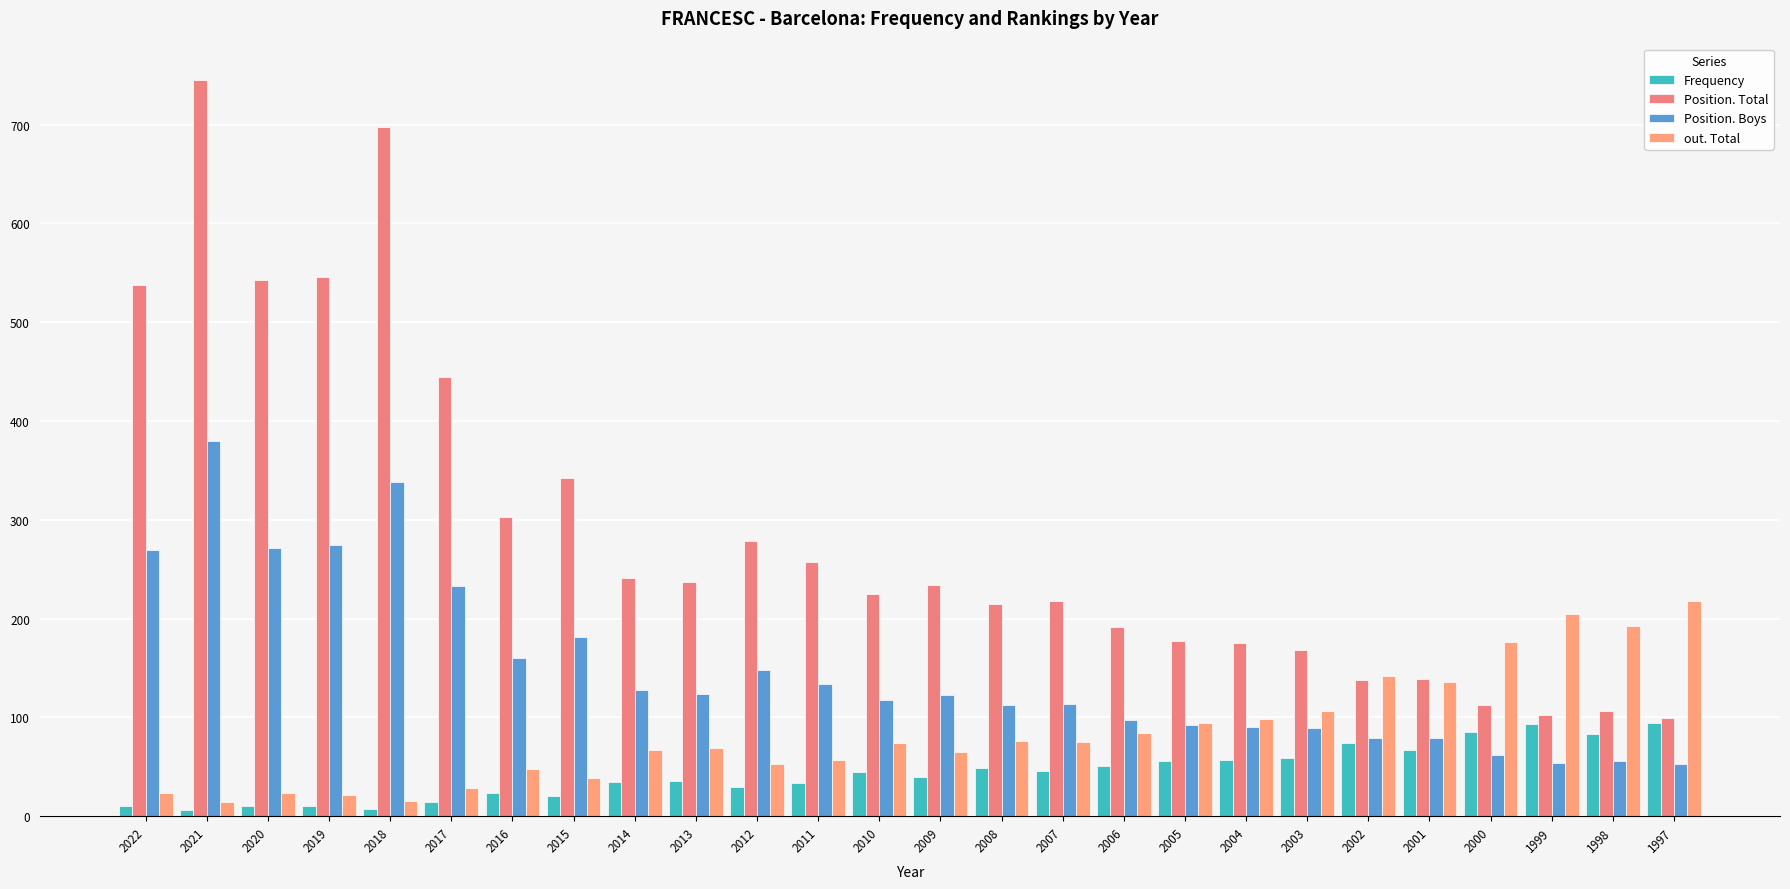

Are the bars horizontal?

No